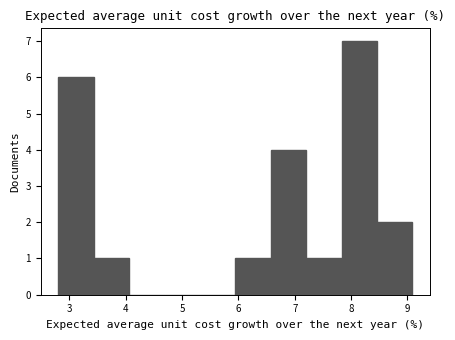

Reading left to right, transcribe this chart: for each bar, give the range it covers on the x-axis and its height. Neither the bar edges nor the heights are printed on the chart, so give them approximately, as read against the axes.

2.8 to 3.4: 6
3.4 to 4.1: 1
4.1 to 4.7: 0
4.7 to 5.3: 0
5.3 to 5.9: 0
5.9 to 6.6: 1
6.6 to 7.2: 4
7.2 to 7.8: 1
7.8 to 8.5: 7
8.5 to 9.1: 2